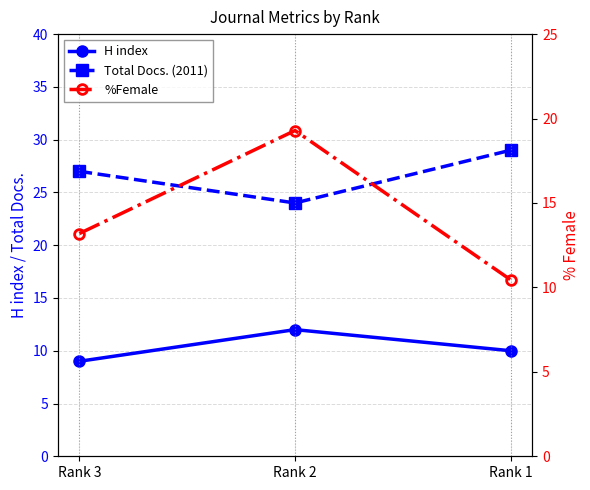

What is the value of the %Female point at the 1st from the left?

13.2